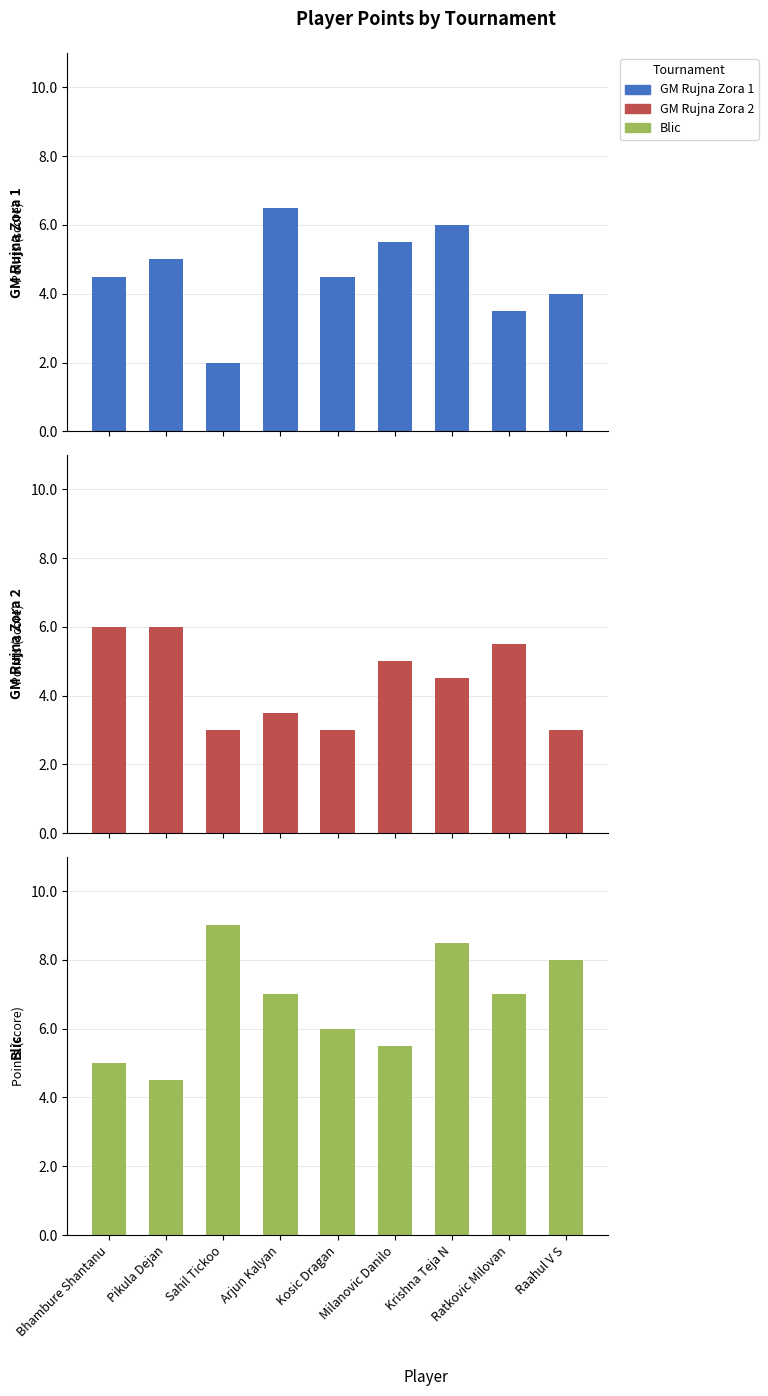

At which label is GM Rujna Zora 1 closest to 4?

Raahul V S